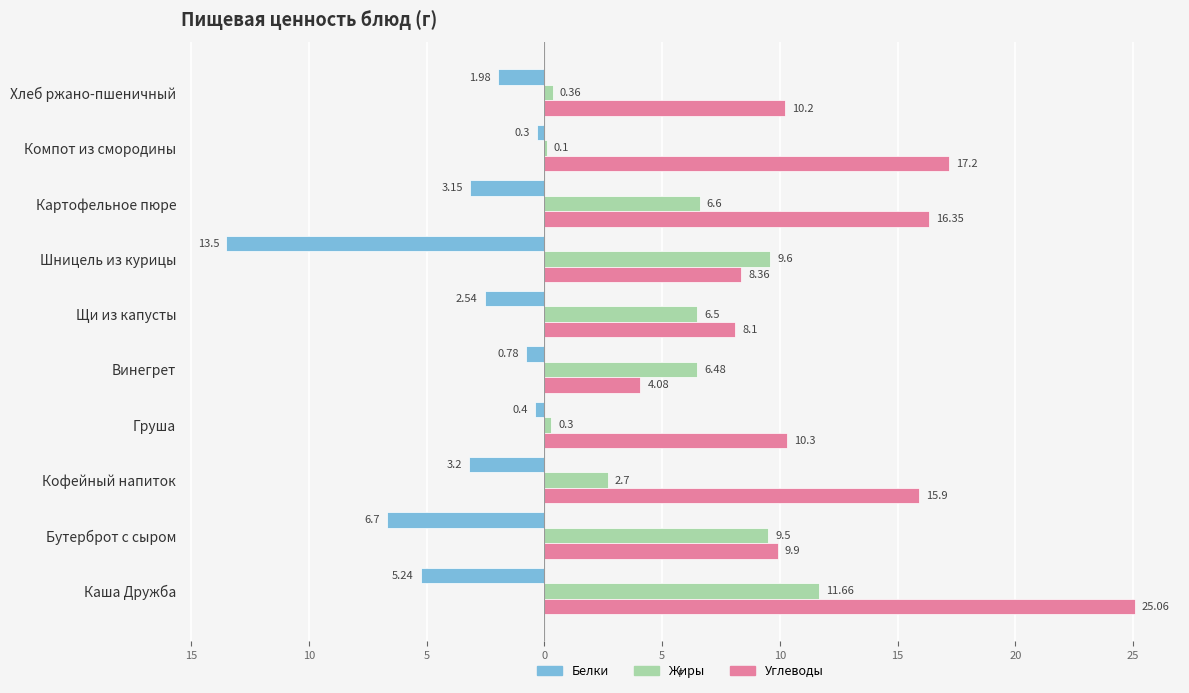

What is the maximum value shown in the chart?

25.1